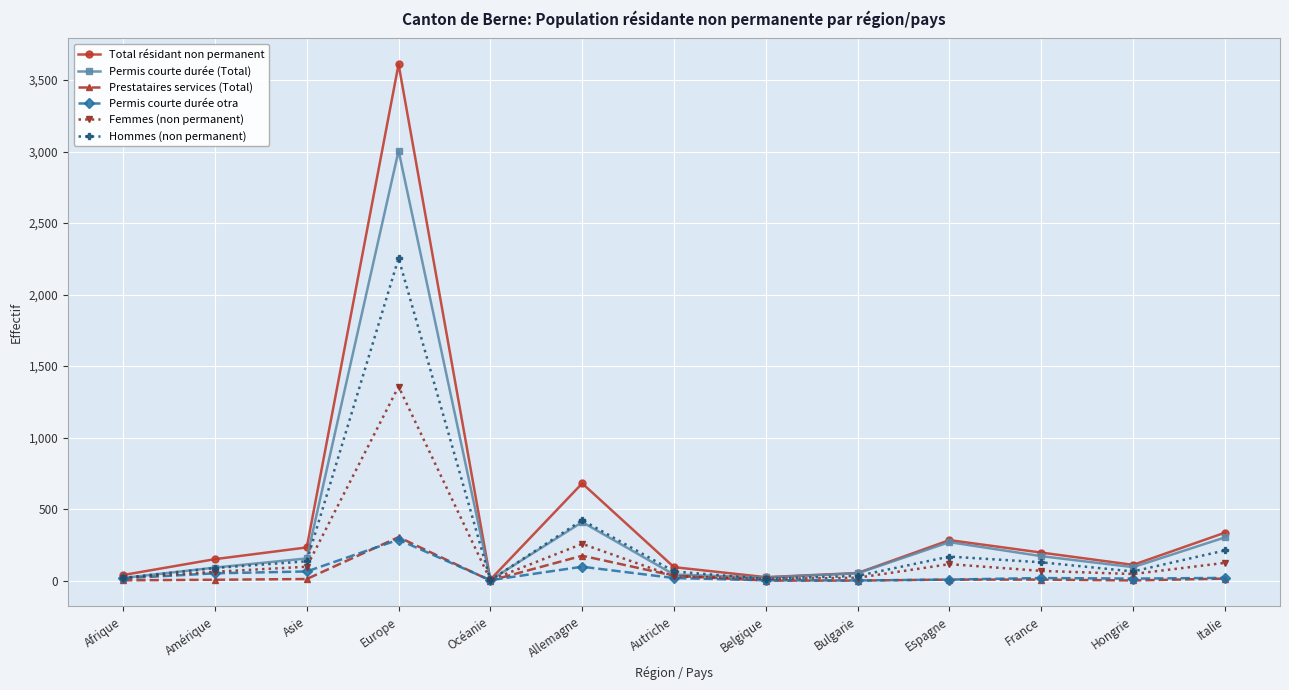

What is the value of the Prestataires services (Total) point at the 7th from the left?

34